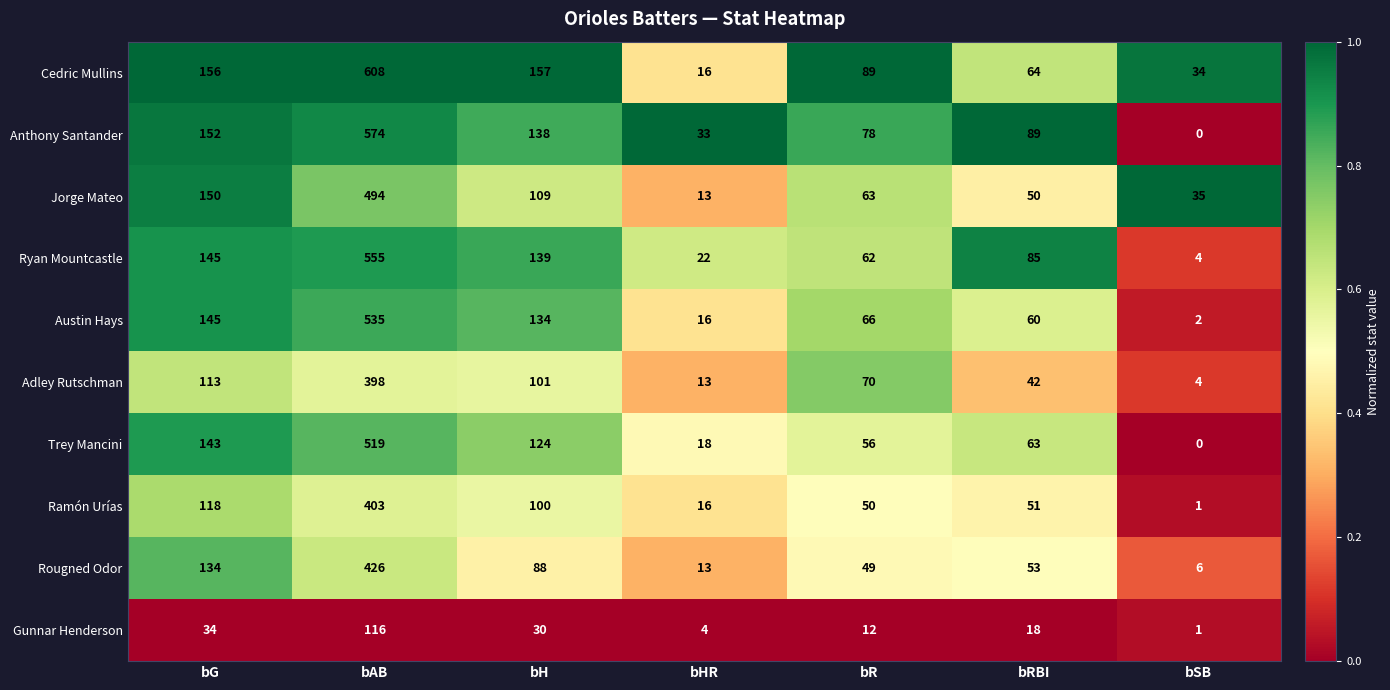

Where is Ryan Mountcastle nearest to the value 279?

bG